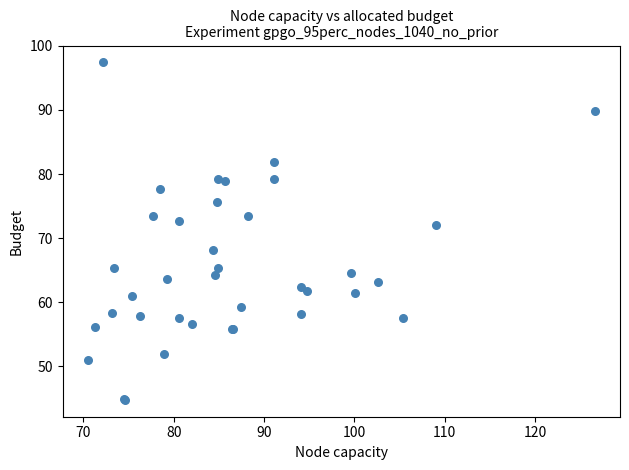

What Y value in the scatter plot is closest to 71?

72.0